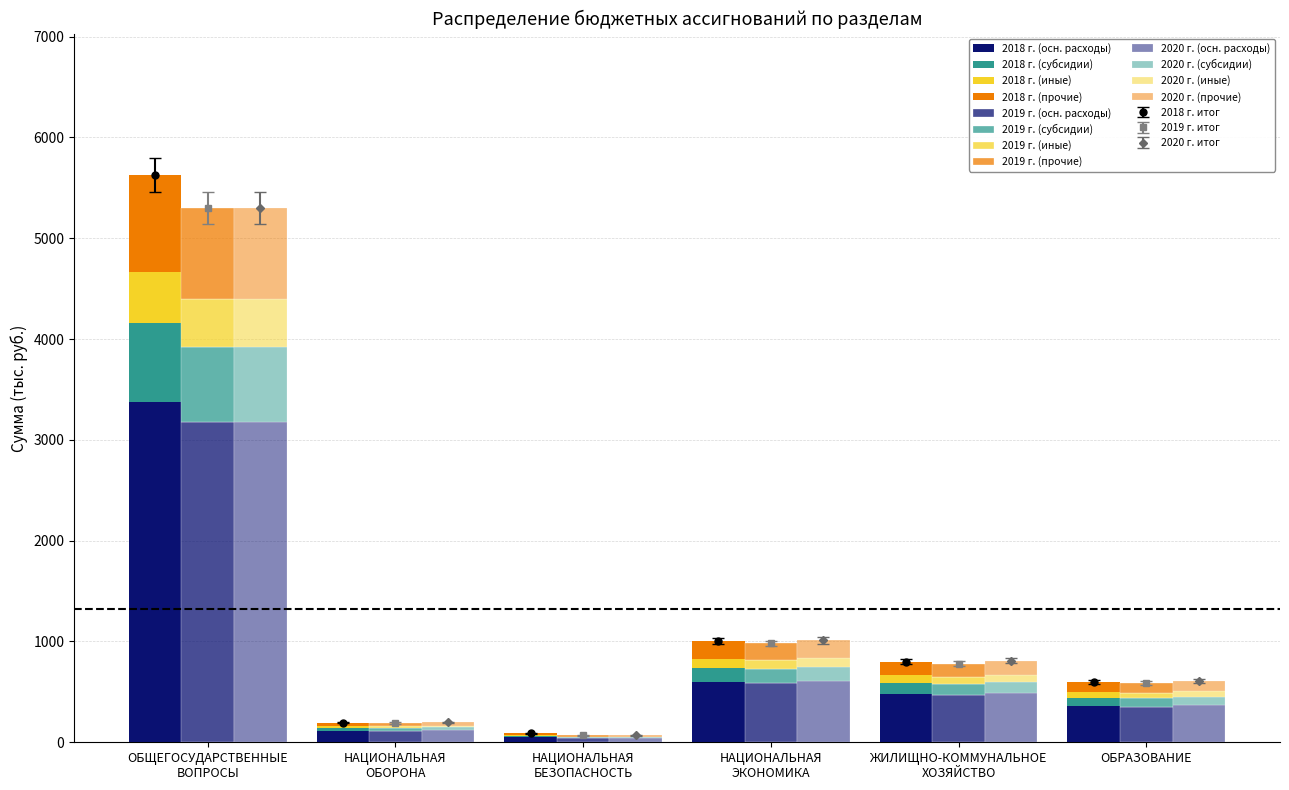

Rank the categories by Другие вопросы value from highest to lowest.

ОБЩЕГОСУДАРСТВЕННЫЕ
ВОПРОСЫ, НАЦИОНАЛЬНАЯ
ЭКОНОМИКА, ЖИЛИЩНО-КОММУНАЛЬНОЕ
ХОЗЯЙСТВО, ОБРАЗОВАНИЕ, НАЦИОНАЛЬНАЯ
ОБОРОНА, НАЦИОНАЛЬНАЯ
БЕЗОПАСНОСТЬ